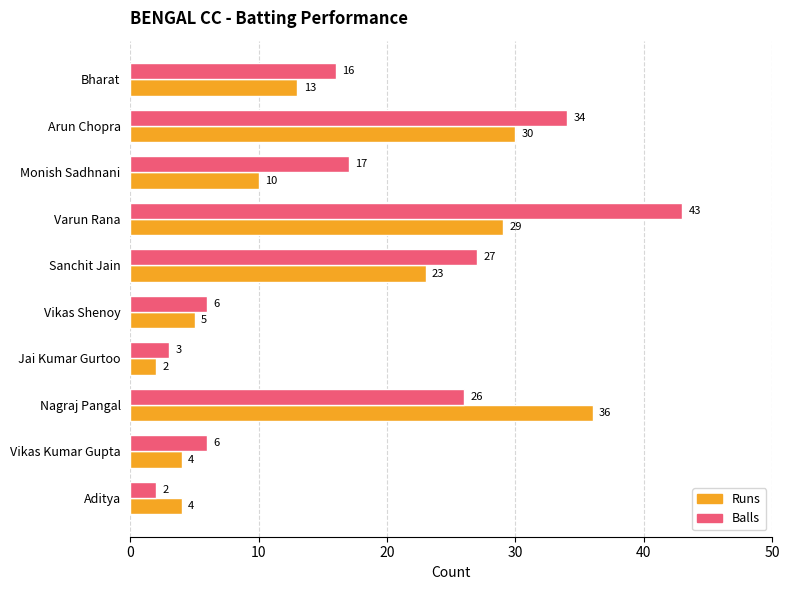

Which series changed the most between Bharat and Nagraj Pangal?

Runs